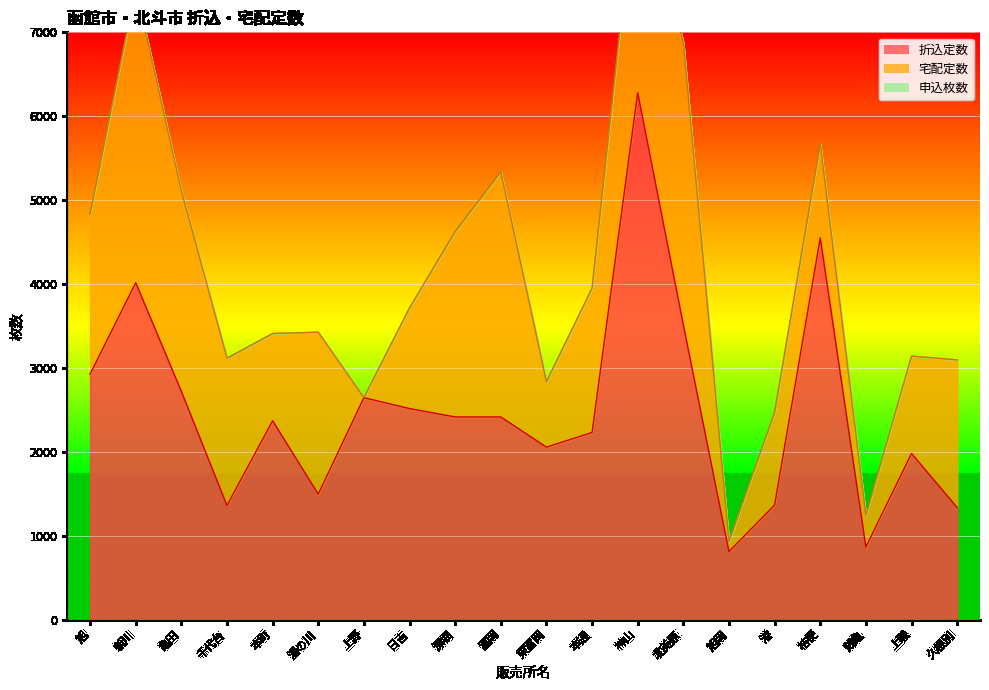

At which label does 宅配定数 first exceed 1755?

旭